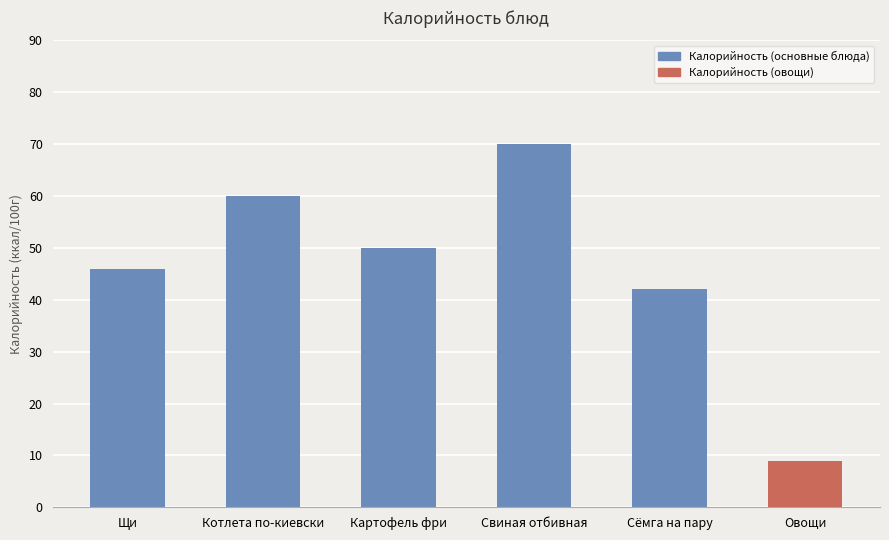

What position from the left is Картофель фри?

3